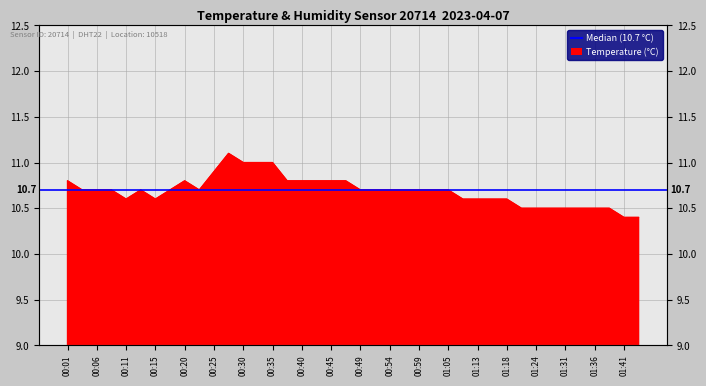

Which category has the lowest value across all series?

01:41